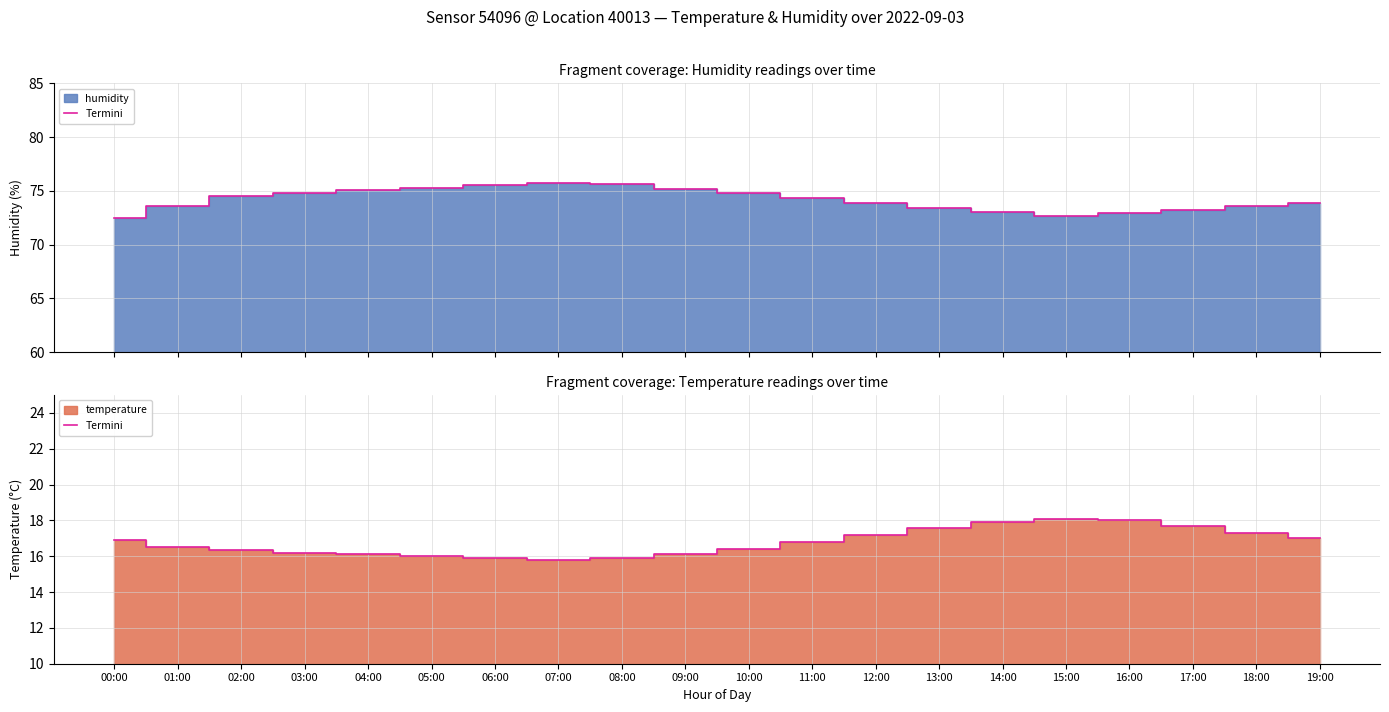

The chart shows a value of 10.3 at 00:00. True or false?

False